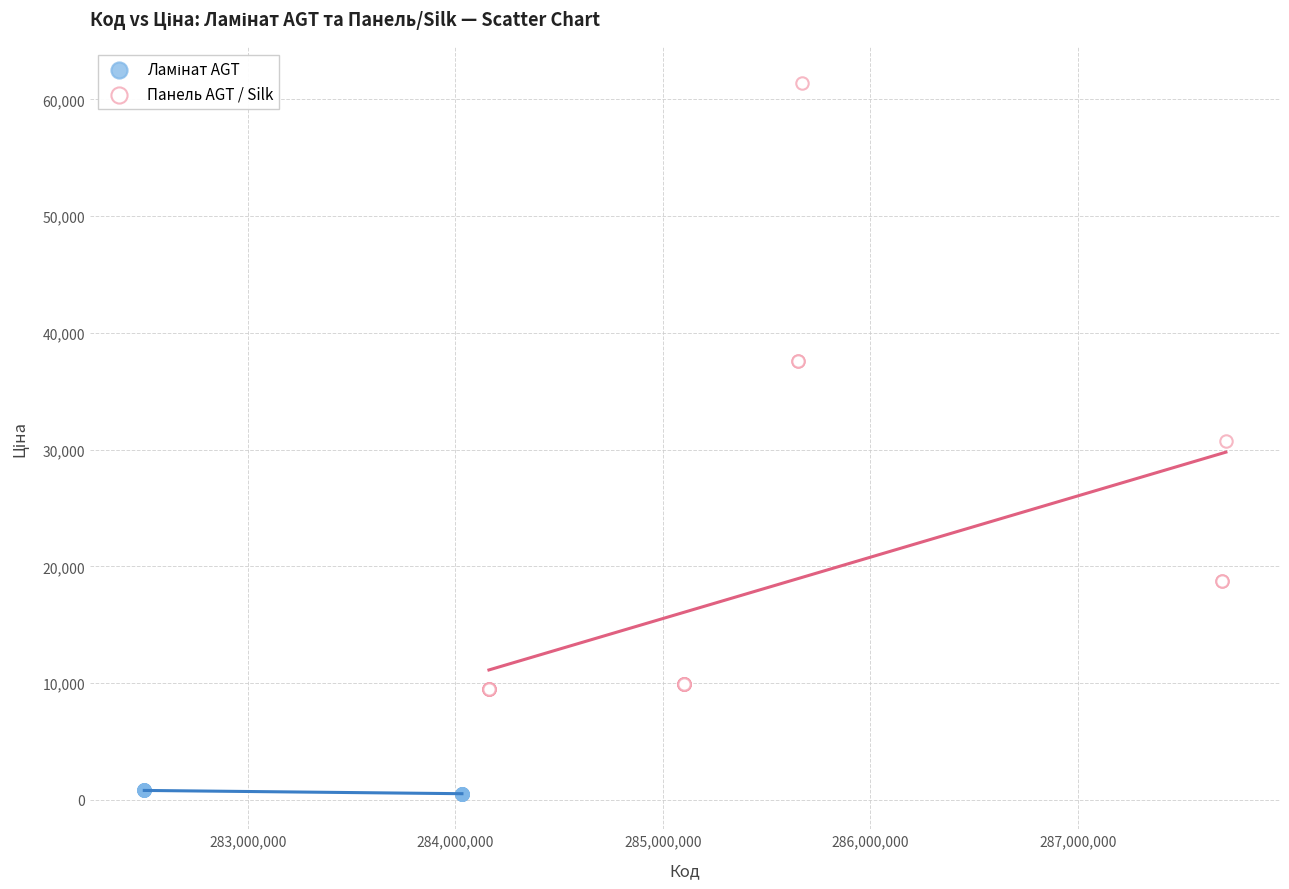

Which series has the widest spread of Y values?

Панель AGT / Silk